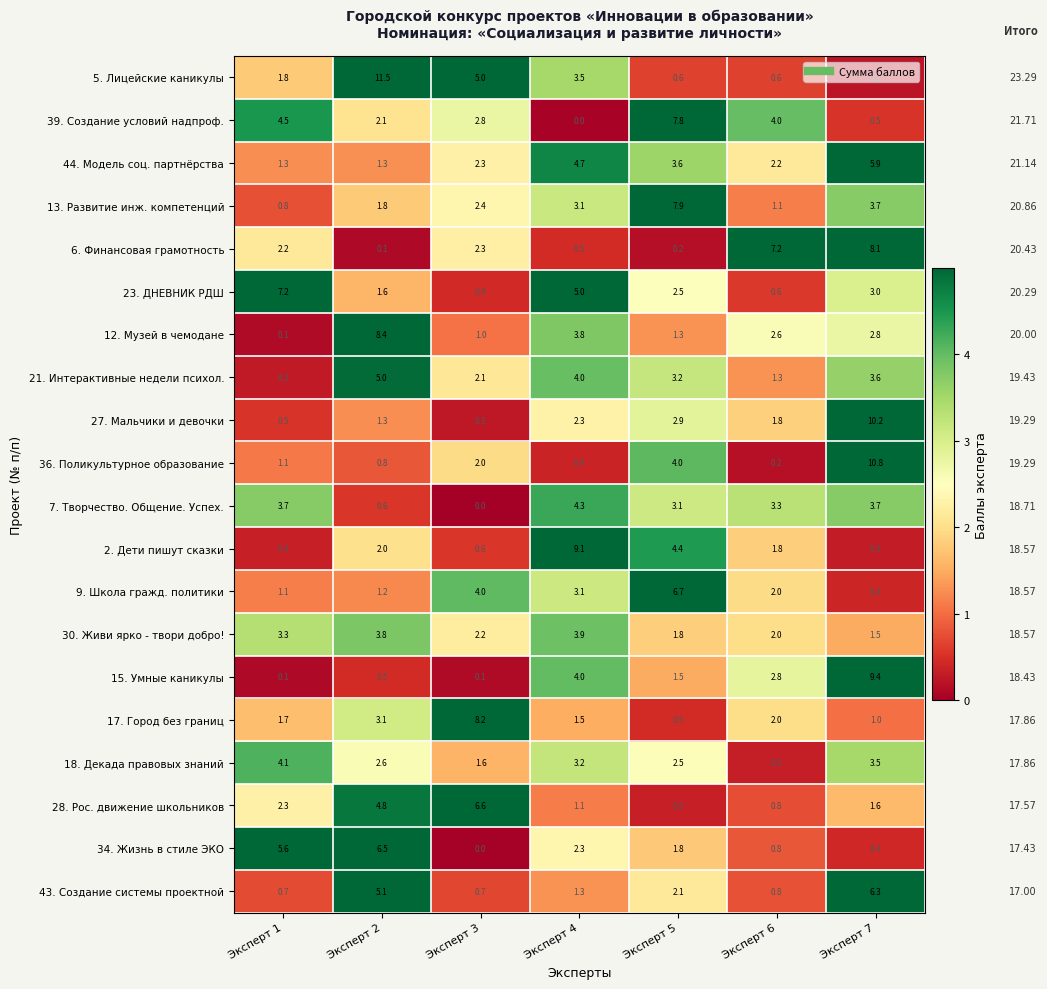

Between Эксперт 1 and Эксперт 2, which series saw the biggest shift?

5. Лицейские каникулы